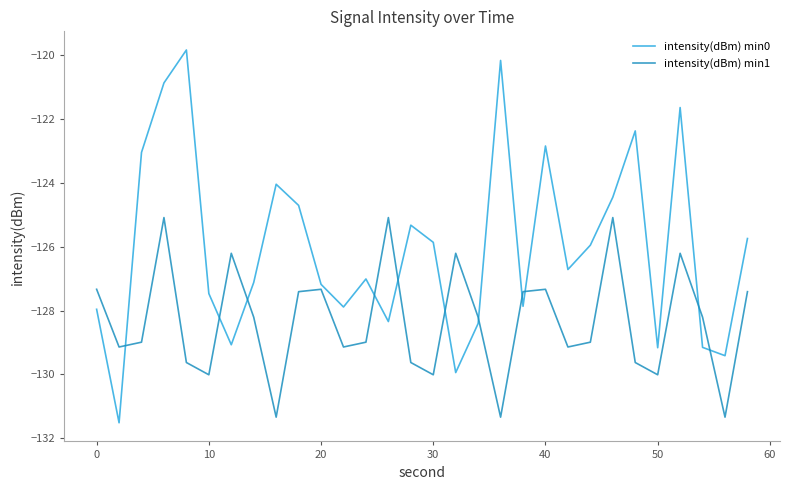

How many lines are shown in the chart?

2